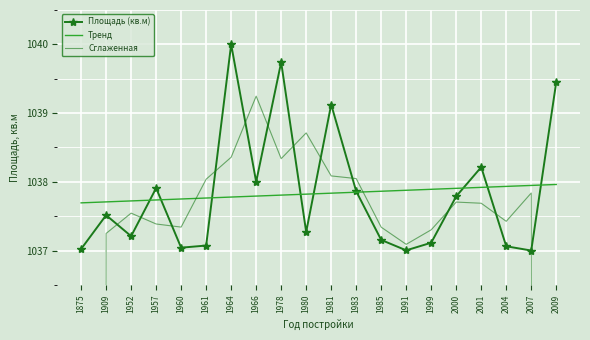

What are all the series names shown in the legend?

Площадь (кв.м), Тренд, Сглаженная